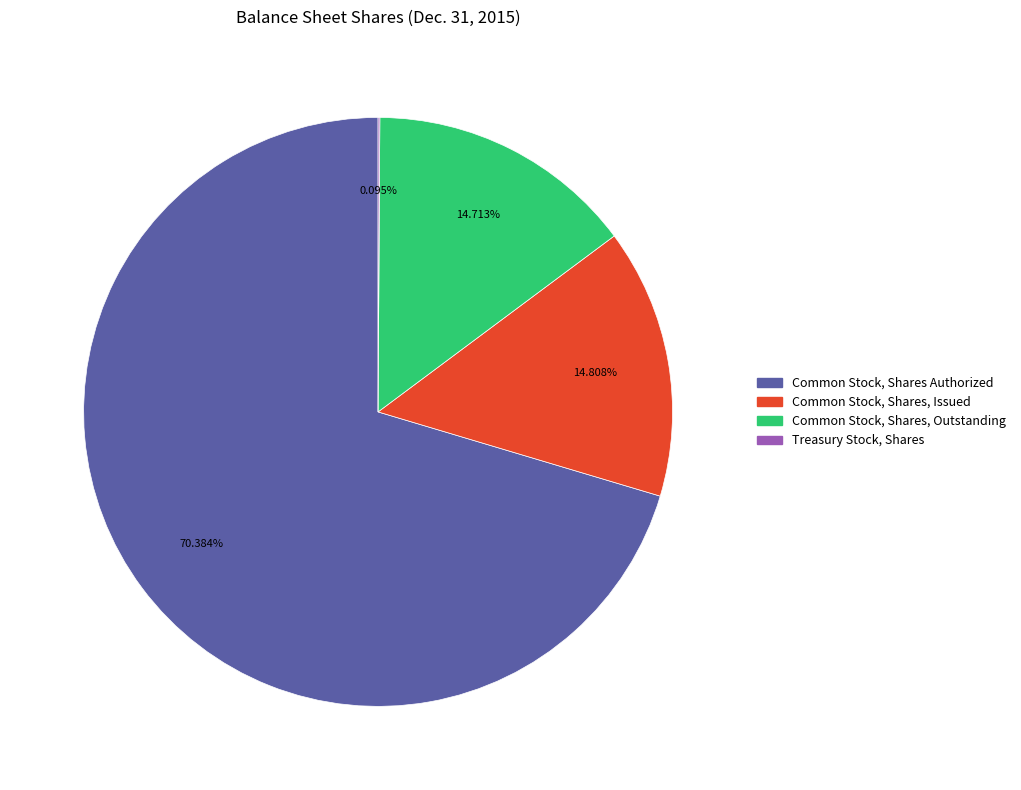

Between Common Stock, Shares, Outstanding and Common Stock, Shares Authorized, which is larger?

Common Stock, Shares Authorized